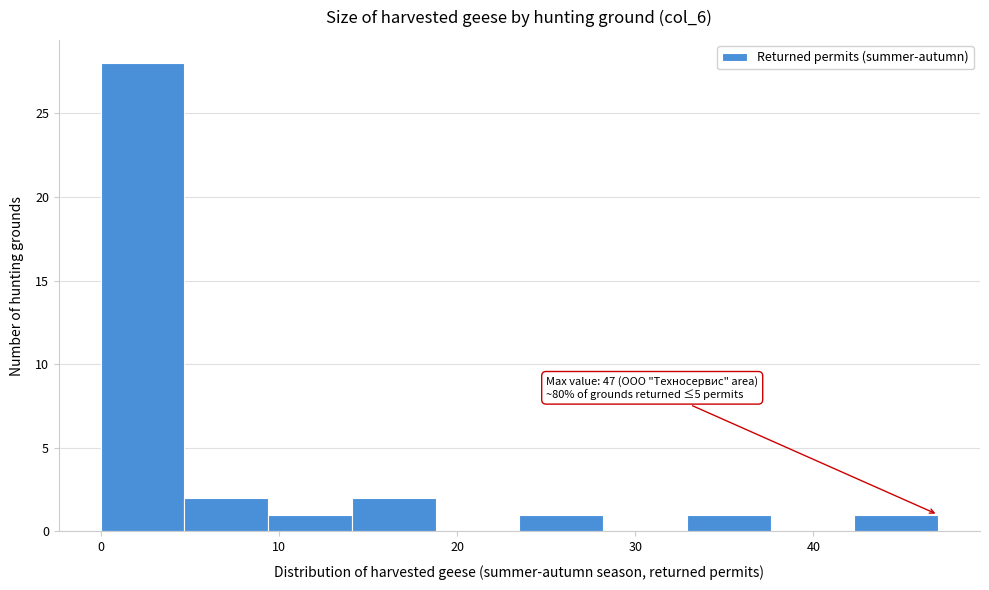

Which range on the x-axis has the tallest bar?

0.0 to 4.7